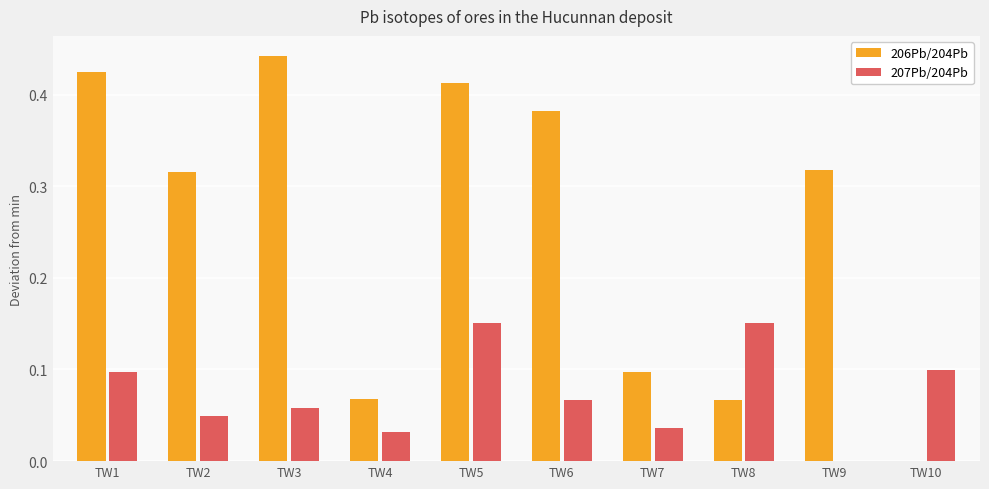

Is the value of 206Pb/204Pb at TW4 greater than the value of 207Pb/204Pb at TW1?

No